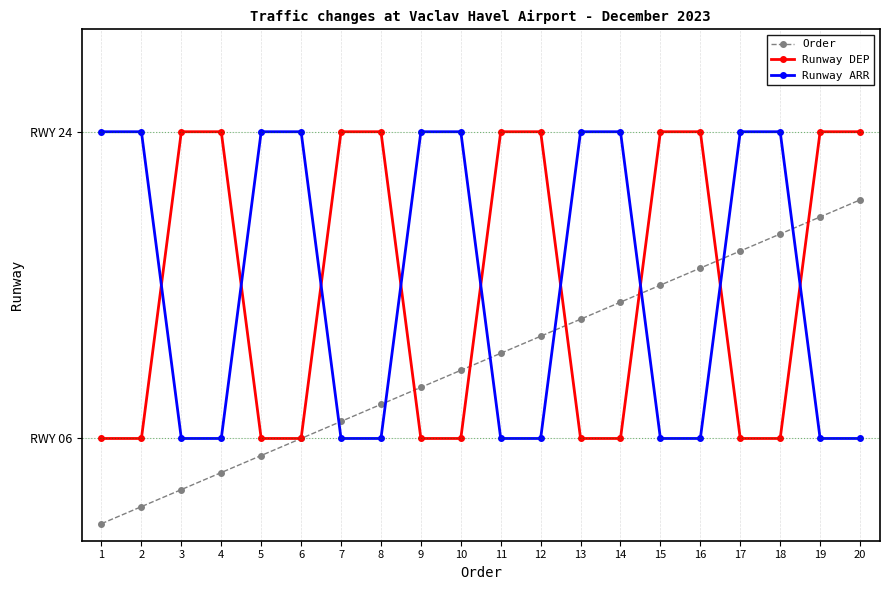

The Runway DEP series shows 3 at 2. True or false?

False